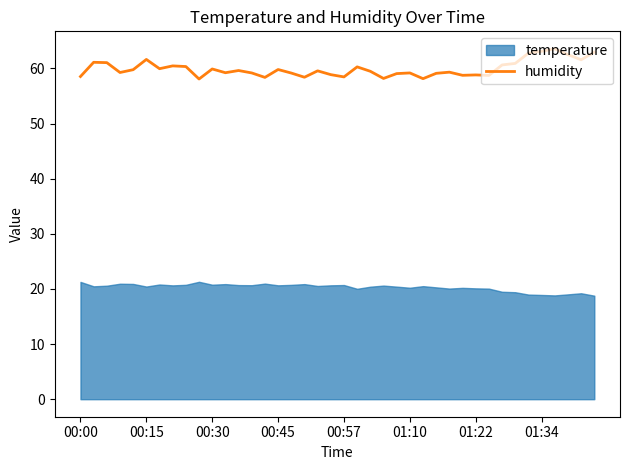

True or false: the data shows 105.8 at 32.

False